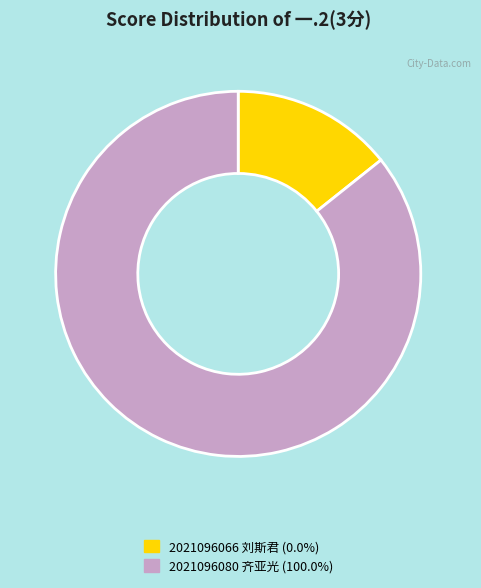

How many slices are in this pie chart?

2